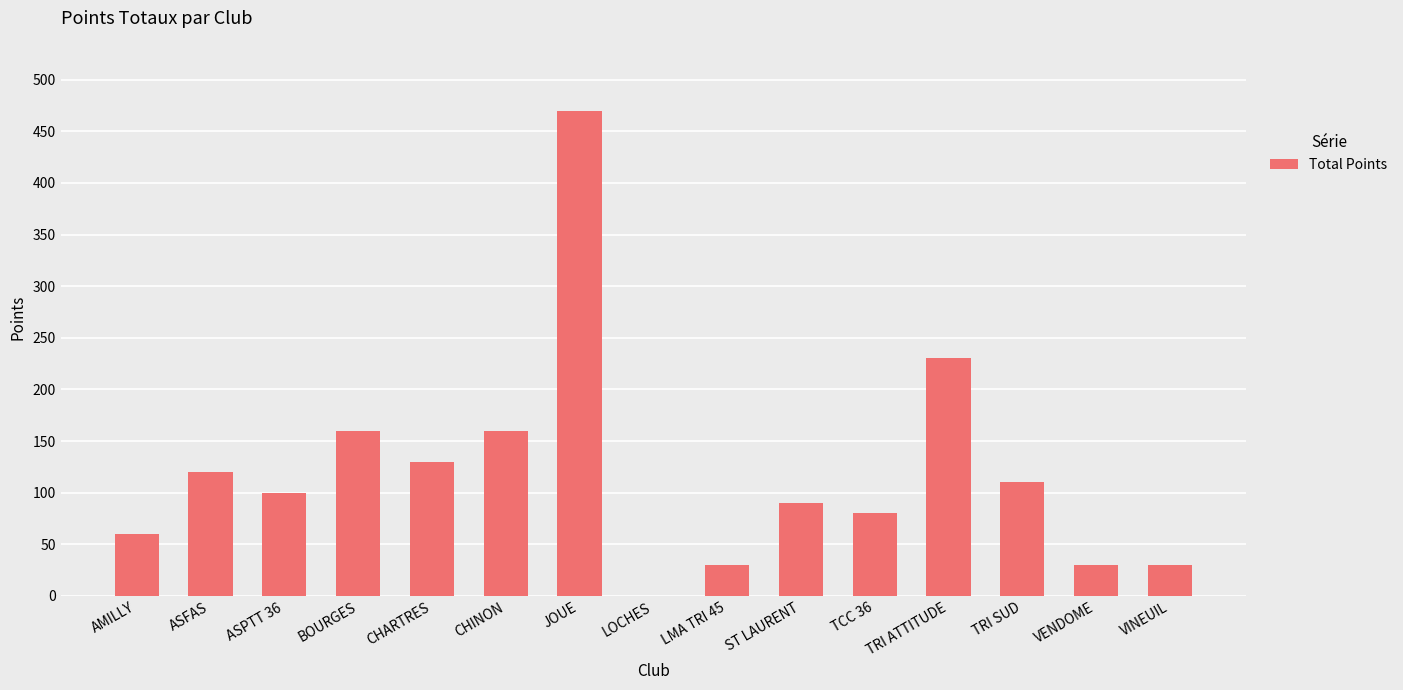

What is the greatest value displayed?

470